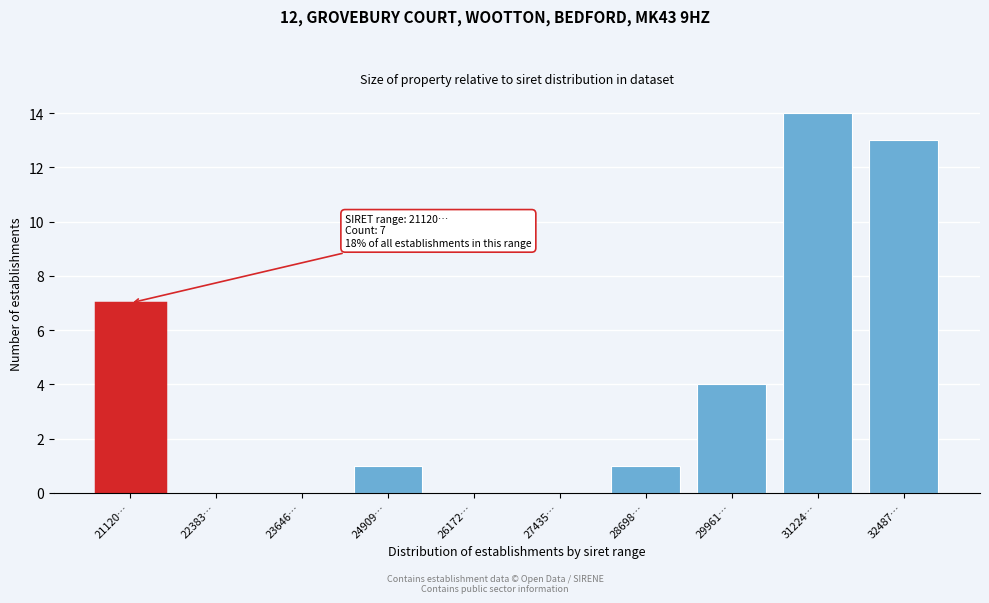

What is the sum of the values at 29961… and 32487…?

17